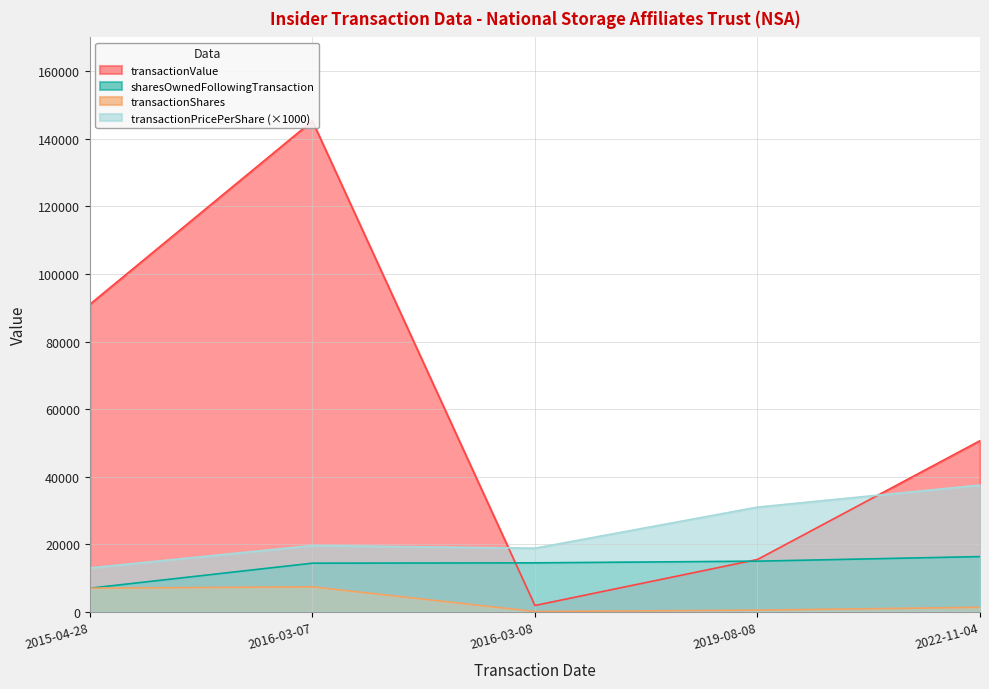

At which label is transactionPricePerShare closest to 25260?

2016-03-07